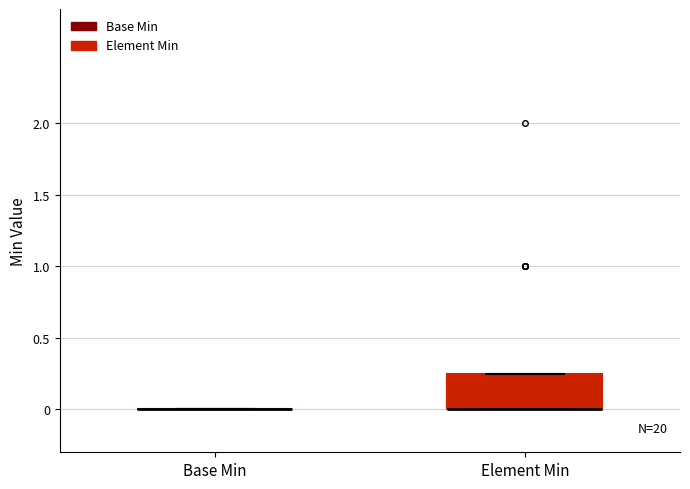

Reading left to right, read every box against the y-axis: the position of its median line, the range the box covers, and the ends of its whiskers. The values are not printed on the chart, so give them approximately, as read against the axis.

Base Min: box collapsed to a line at 0.00, whiskers 0.00 to 0.00
Element Min: median 0.00 (drawn on the box's lower edge), box 0.00 to 0.25, whiskers 0.00 to 0.25